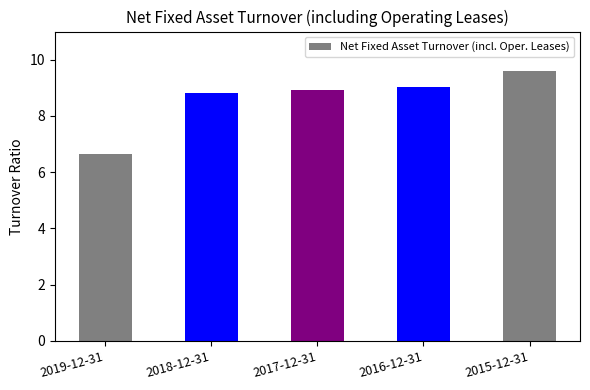

Rank the categories by value from highest to lowest.

2015-12-31, 2016-12-31, 2017-12-31, 2018-12-31, 2019-12-31